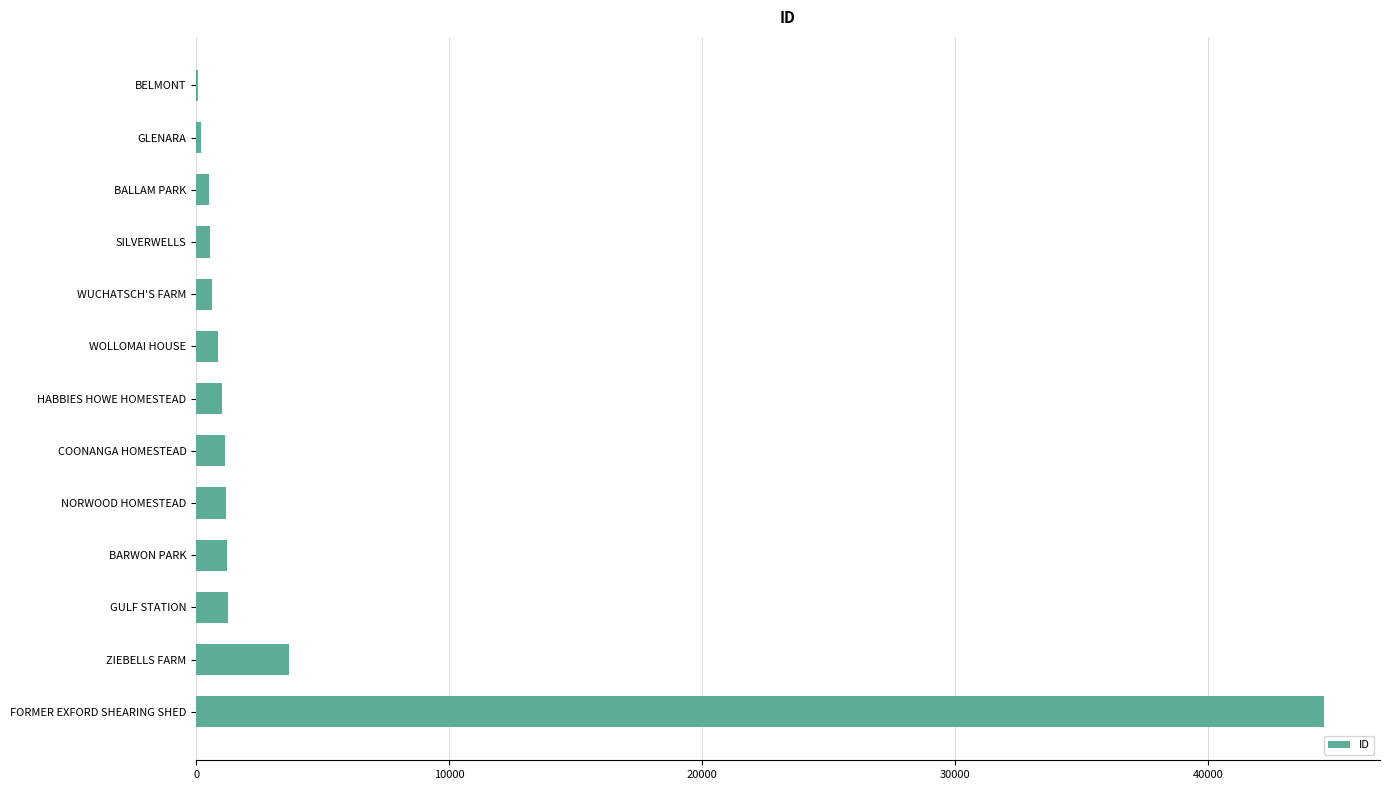

What is the maximum value shown in the chart?

44581